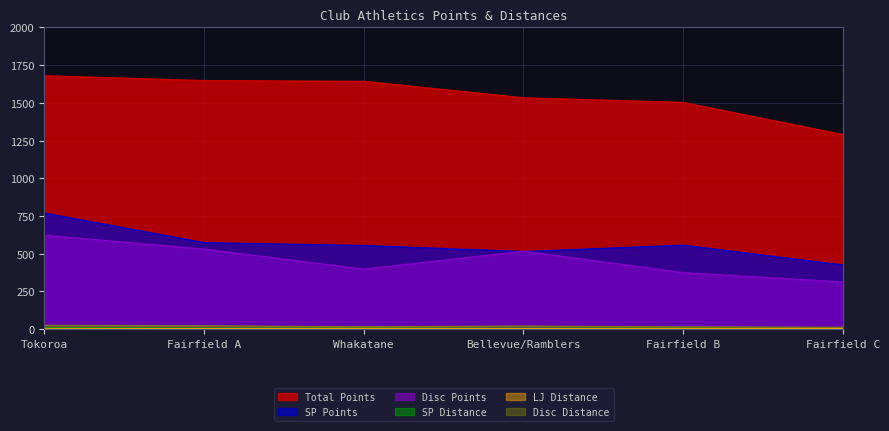

What is the sum of the Disc Distance values at Bellevue/Ramblers and Fairfield B?

36.4